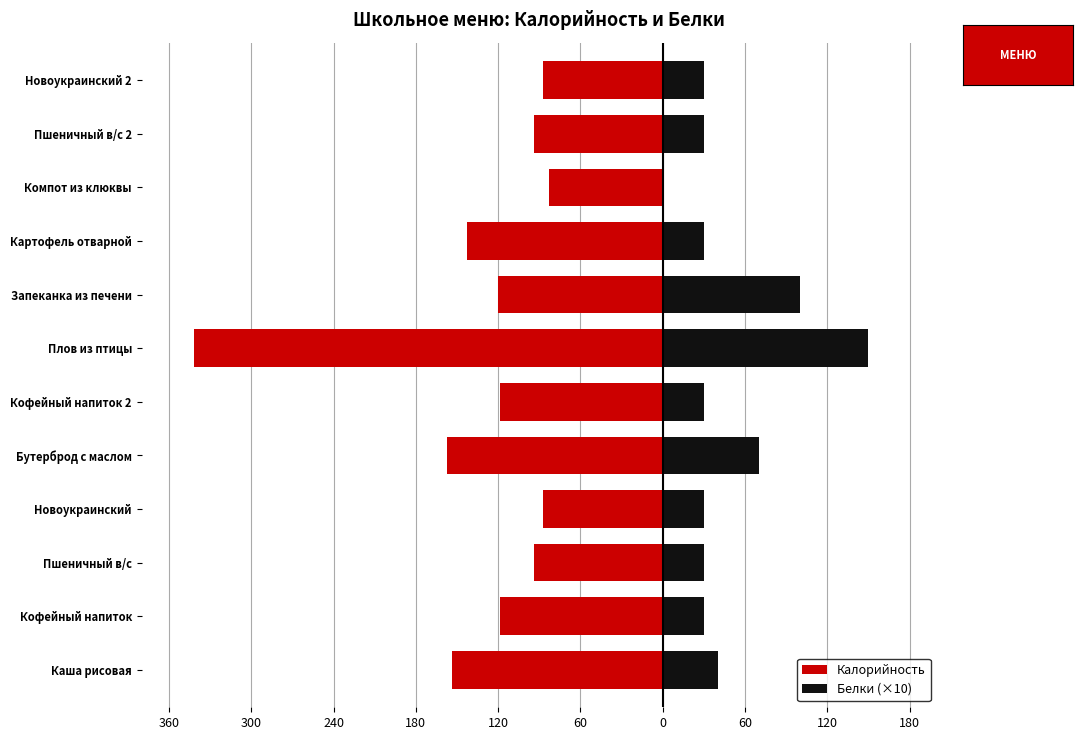

What is the value of the Калорийность bar at the 4th from the left?

-87